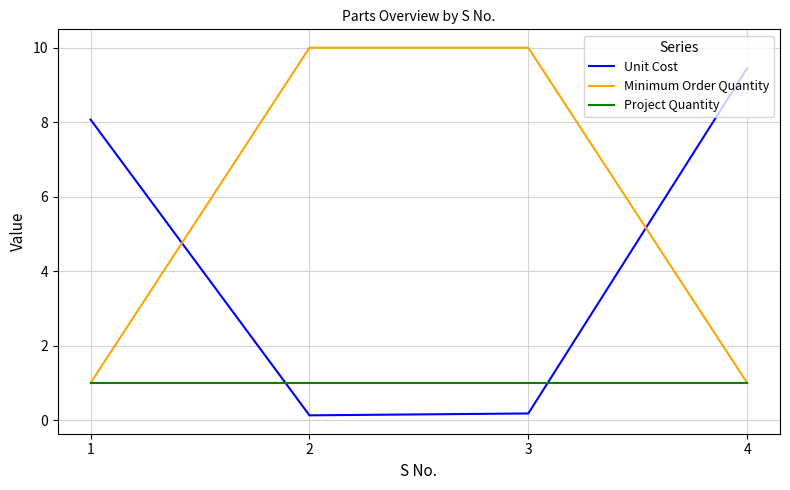

Does the chart display data point markers on the line(s)?

No